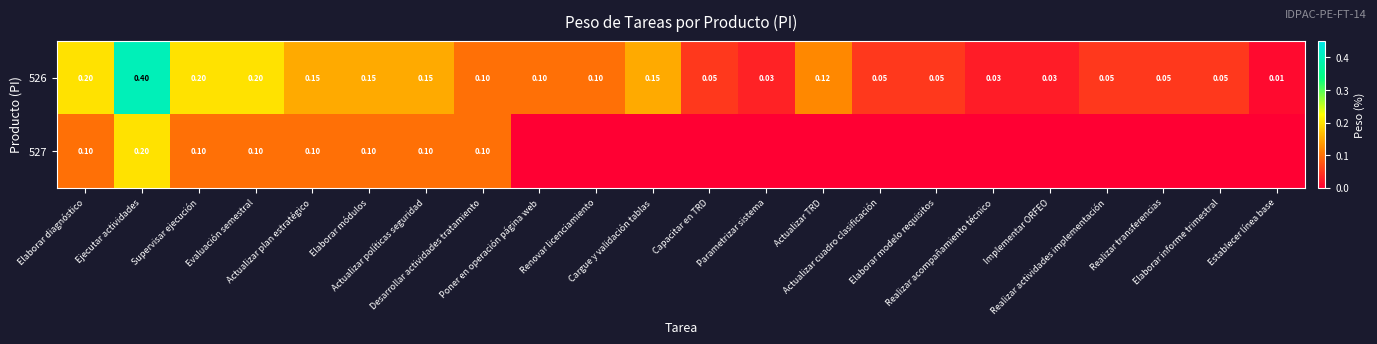

Is it true that 526 equals 0.2 at Supervisar ejecución?

True